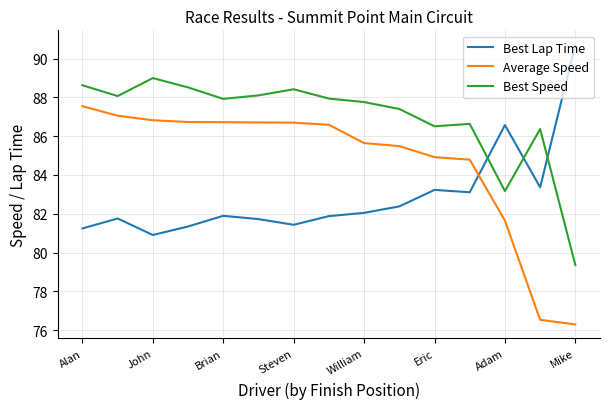

What is the maximum value for Average Speed?

87.5